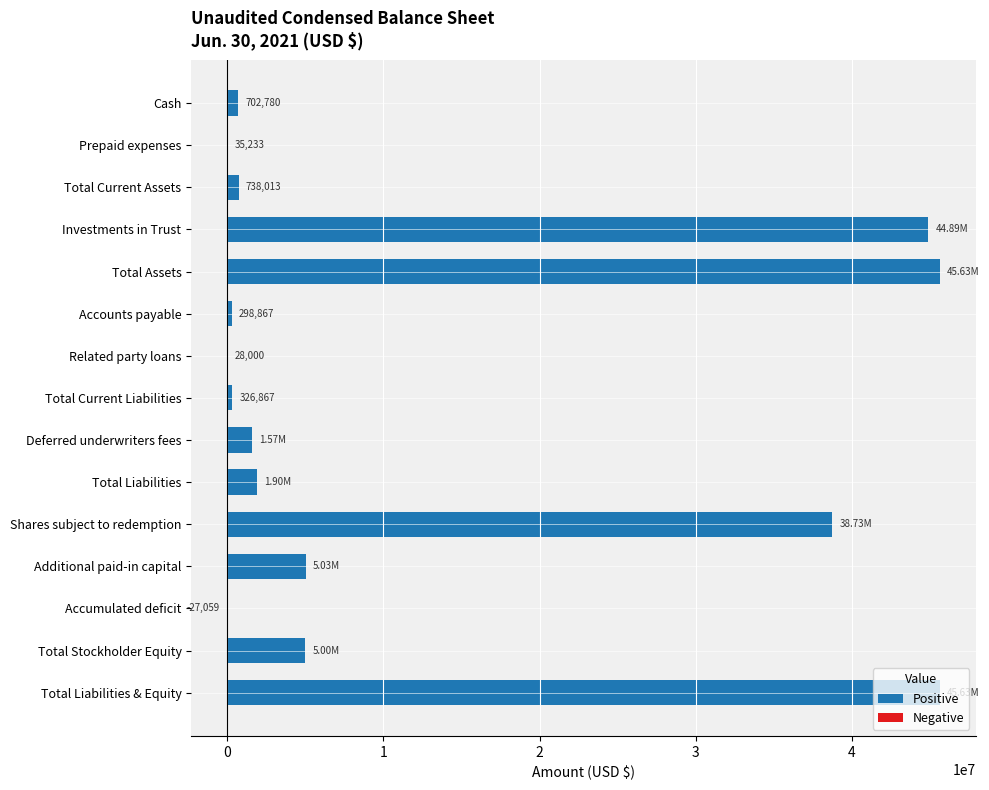

What is the sum of the values at Investments in Trust and Total Liabilities?

46788300